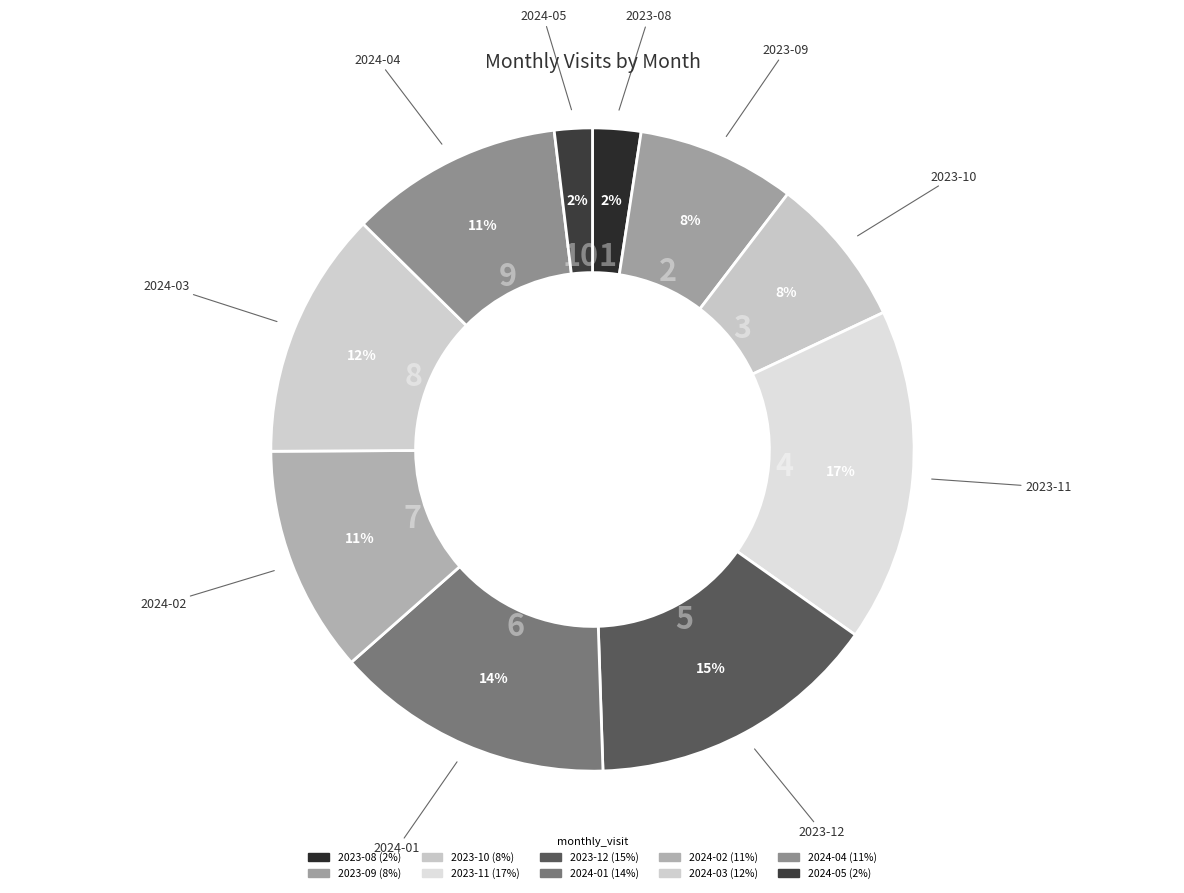

To the nearest percent, what is the combined percentage of 2024-05 and 2024-01?

16%